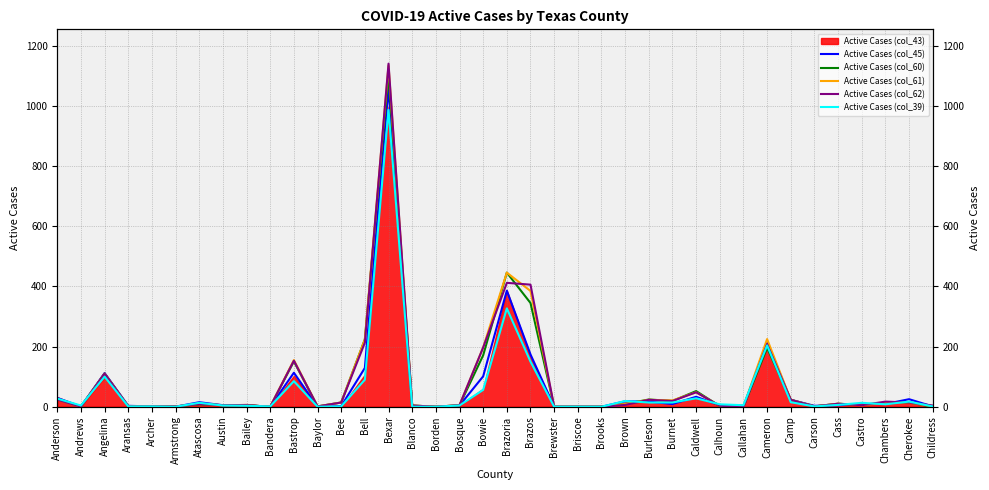

What is the difference between the maximum and second lowest values in the Active Cases (col_39) series?

987